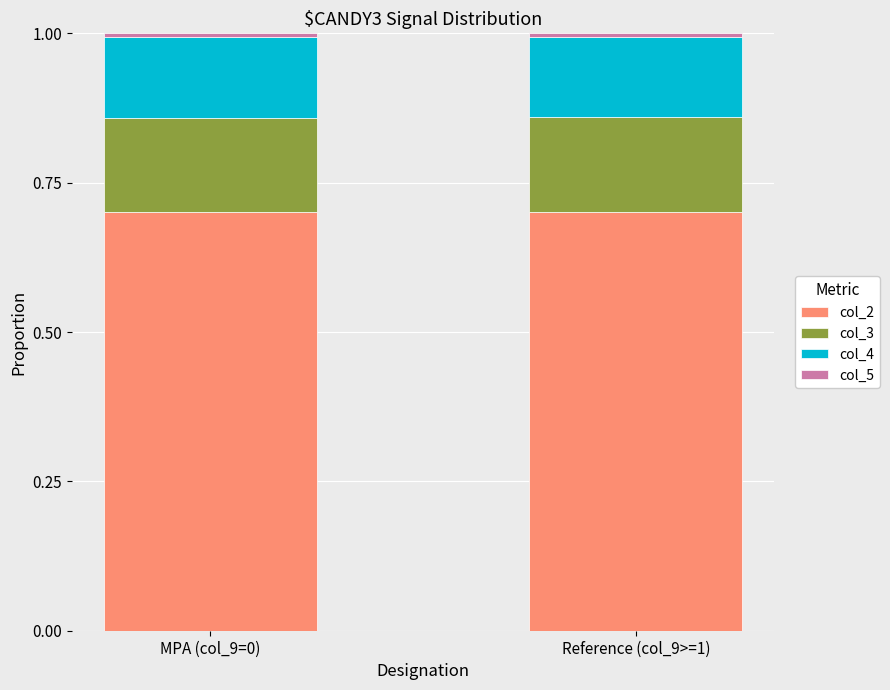

How many bars are there in total?

2